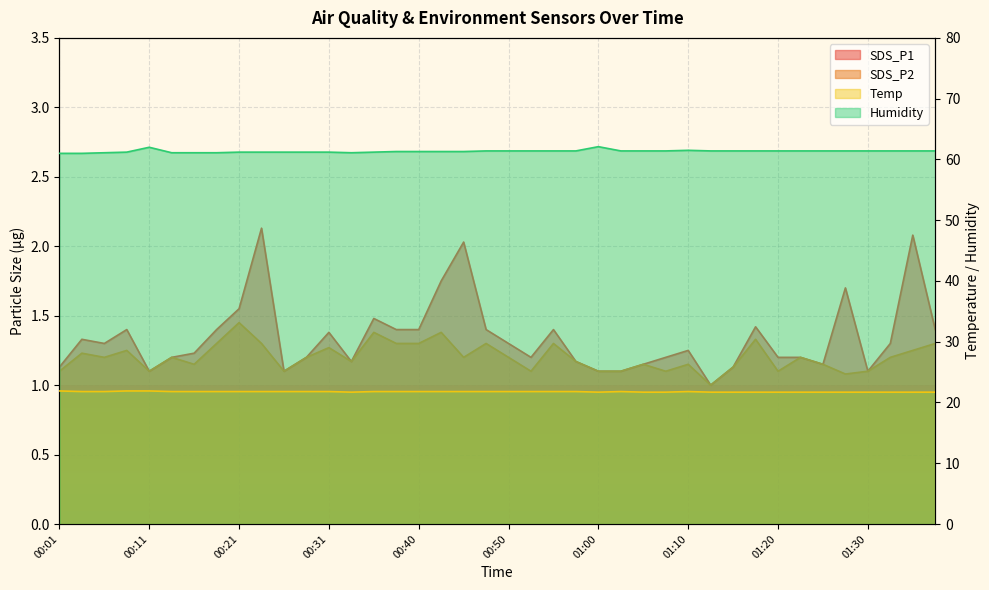

Which series changed the most between 00:01 and 00:21?

SDS_P1